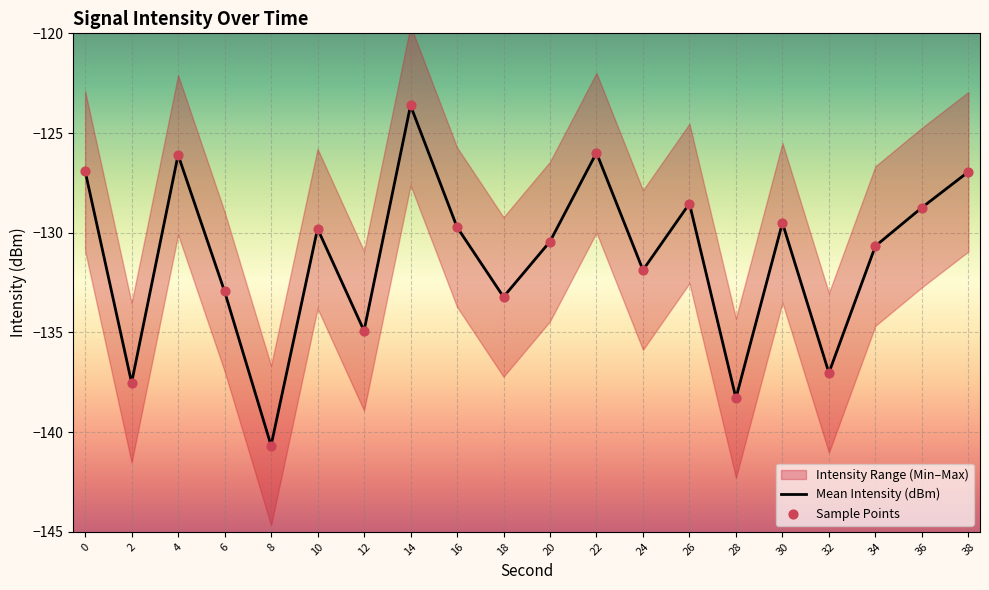

The value of Mean Intensity (dBm) at 30 is -69.4. True or false?

False